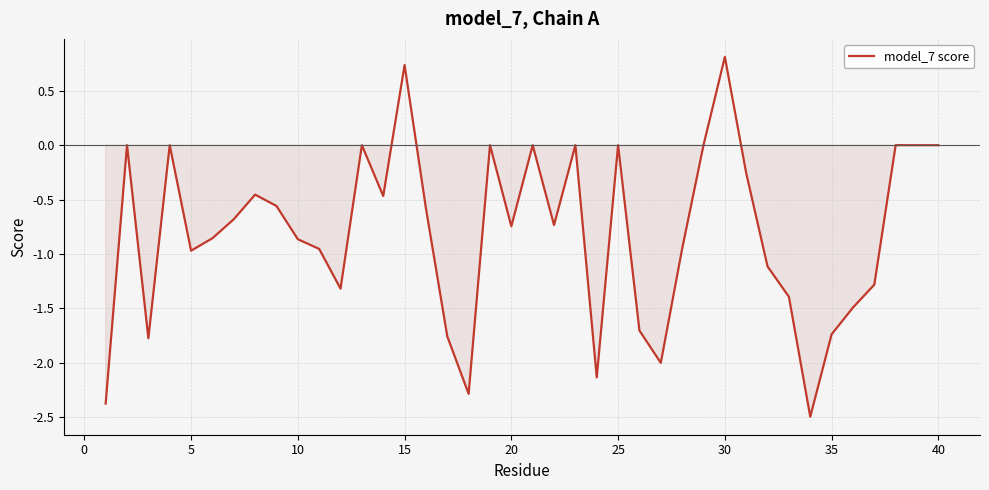

What is the difference between the maximum and minimum values?

3.3